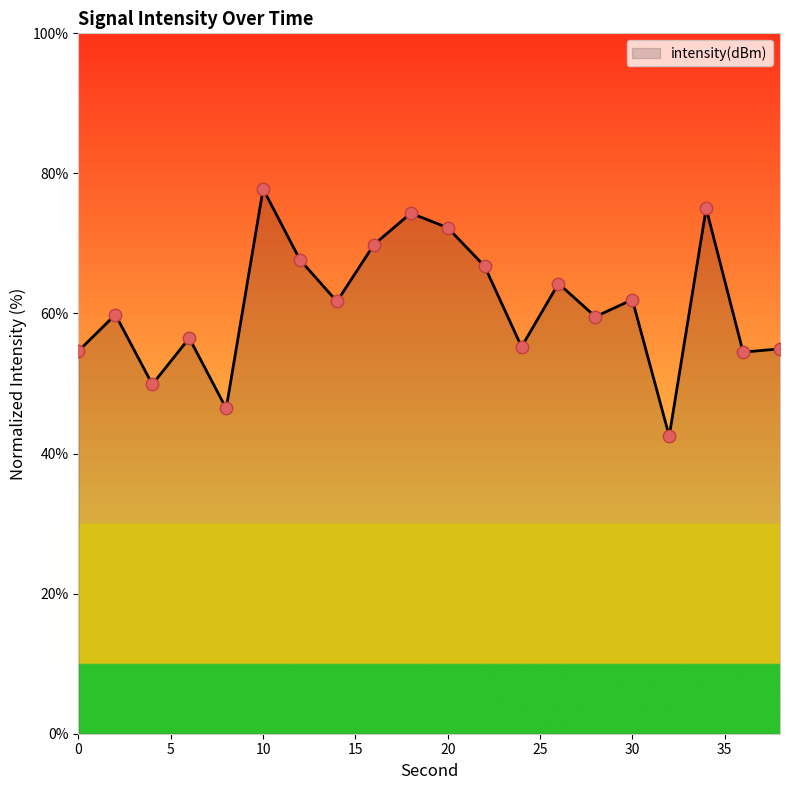

What is the maximum value shown in the chart?

77.8